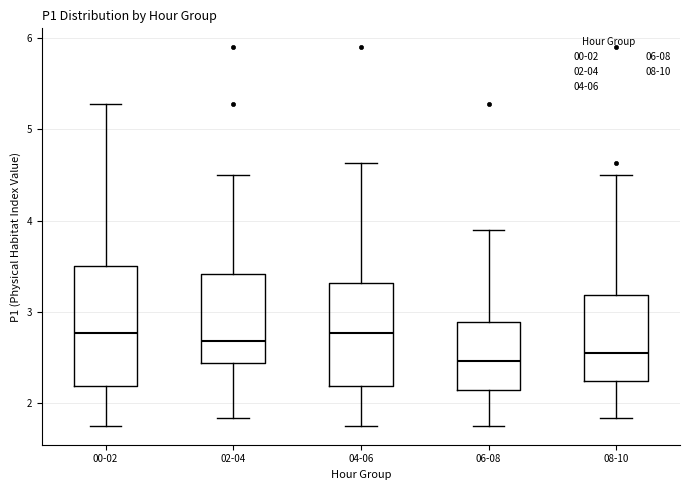

Comparing the boxes themselves (not the whiskers), which one is the tallest?

00-02